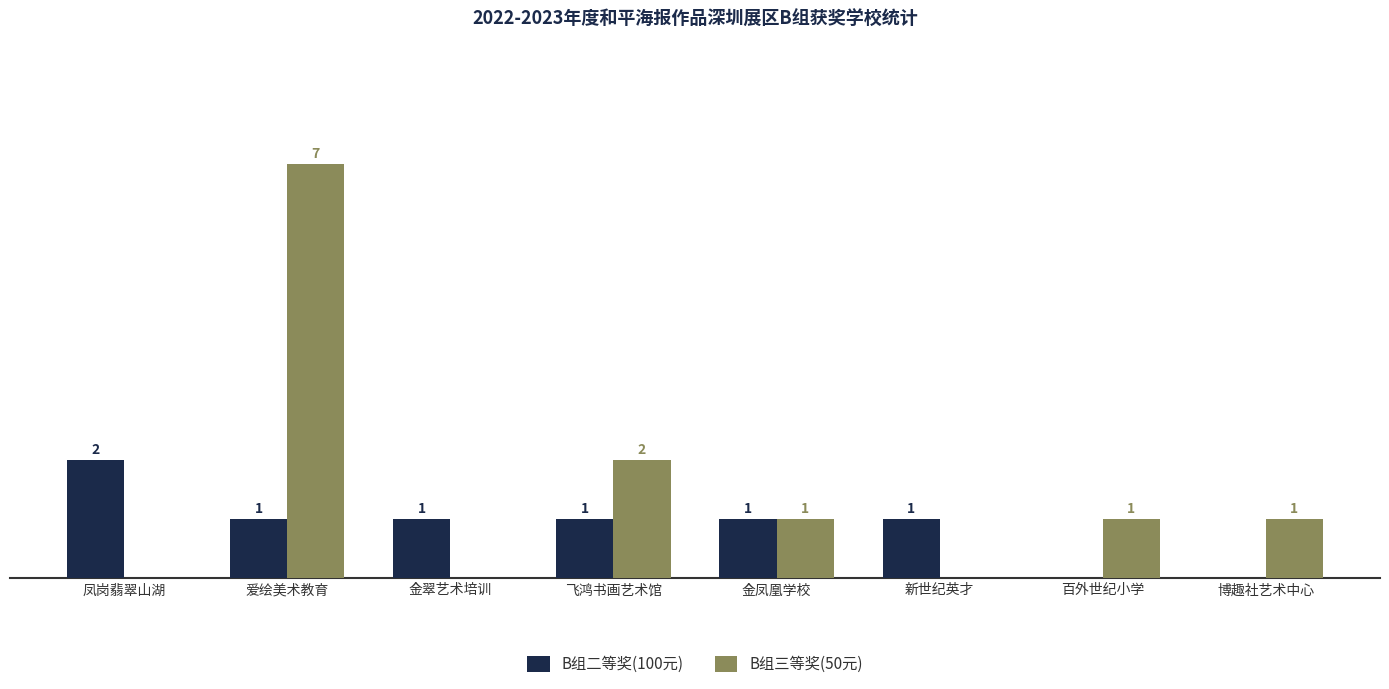

At which category is the sum across all series the highest?

爱绘美术教育